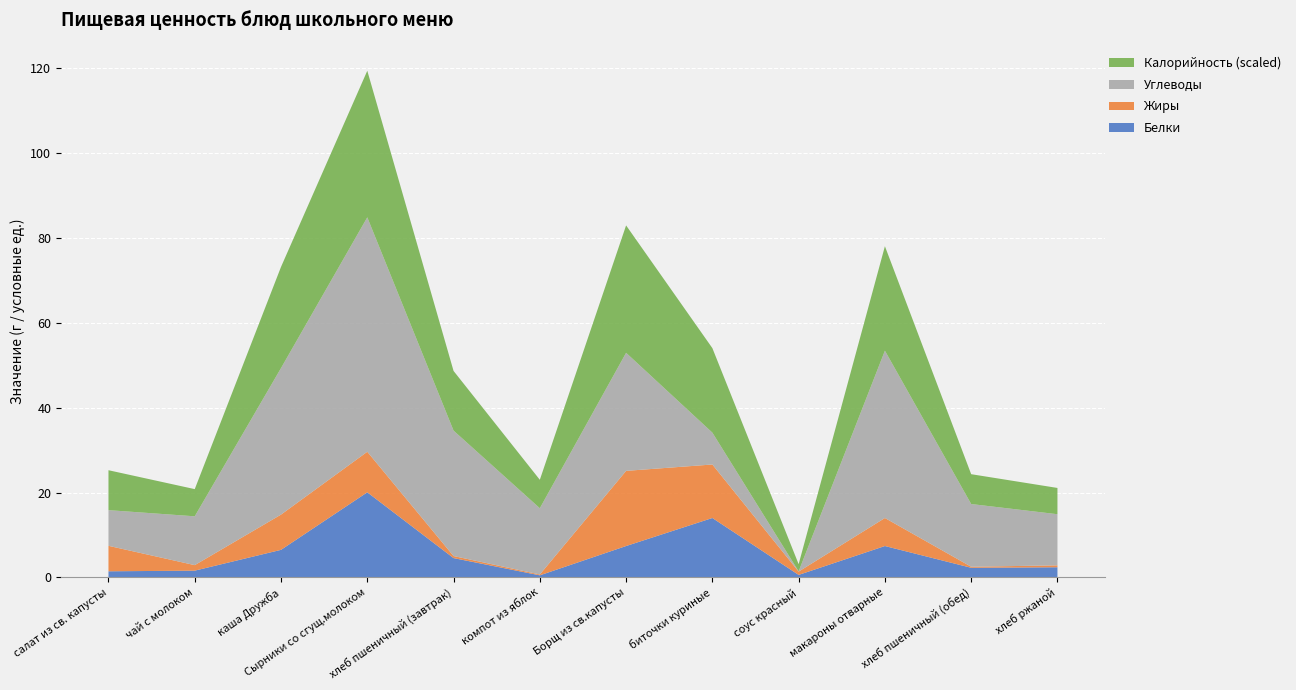

Reading left to right, what are all the values shown in this chart?

Белки: 1.4	1.6	6.5	20.1	4.6	0.5	7.4	14.0	0.6	7.4	2.3	2.4
Жиры: 6.0	1.3	8.3	9.6	0.5	0.2	17.7	12.6	0.8	6.6	0.2	0.5
Углеводы: 8.4	11.5	34.5	55.2	29.5	15.6	27.8	7.5	0.1	39.4	14.8	12.0
Калорийность (scaled): 9.4	6.4	23.8	34.5	14.1	6.7	30.0	19.9	1.7	24.6	7.0	6.2